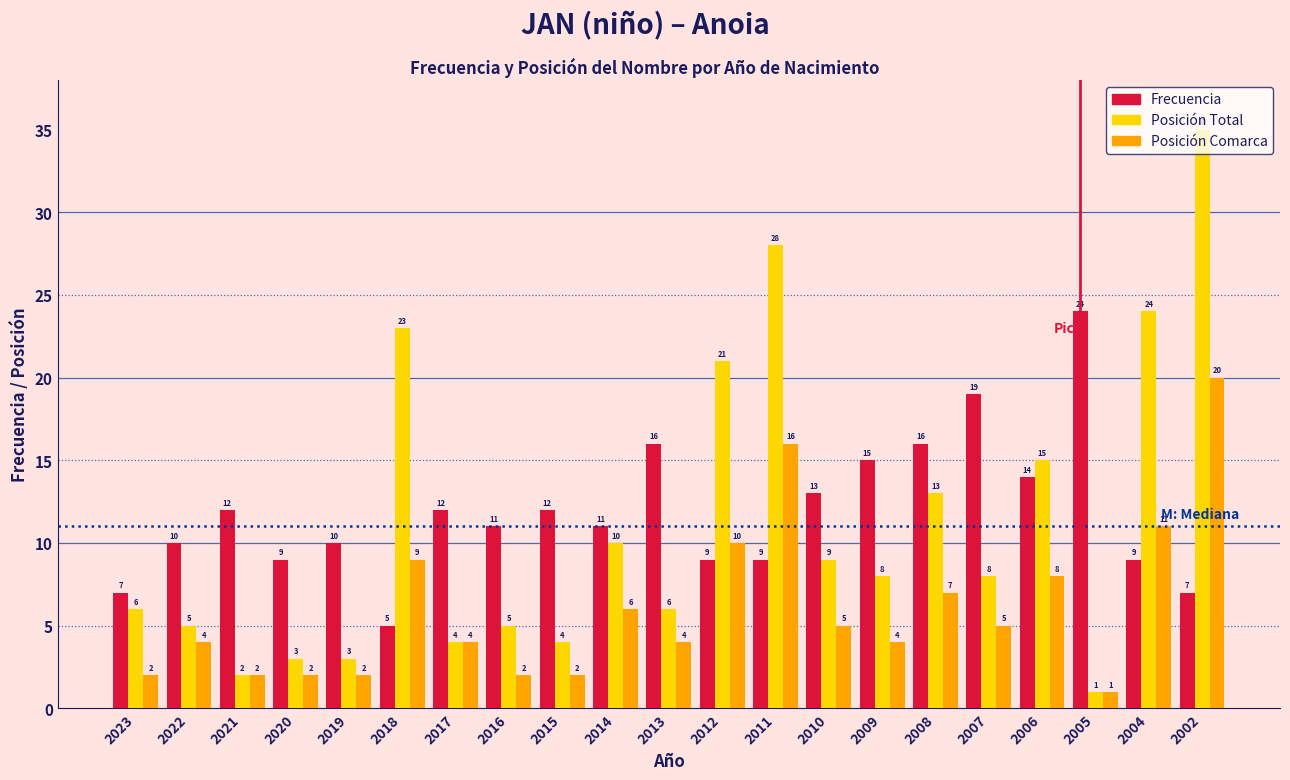

What is the spread (max minus min) of values at 2011?

19